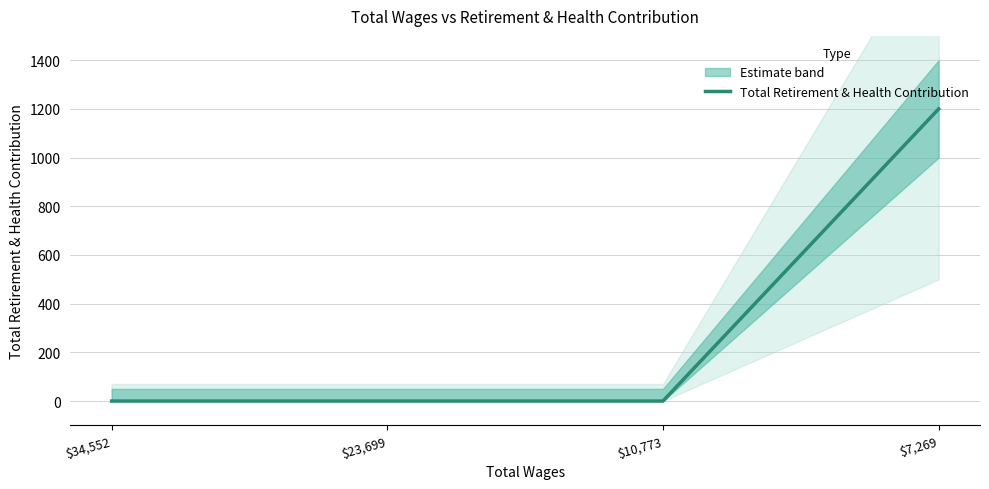

Reading left to right, list all the values displayed in this chart.

0	0	0	1200